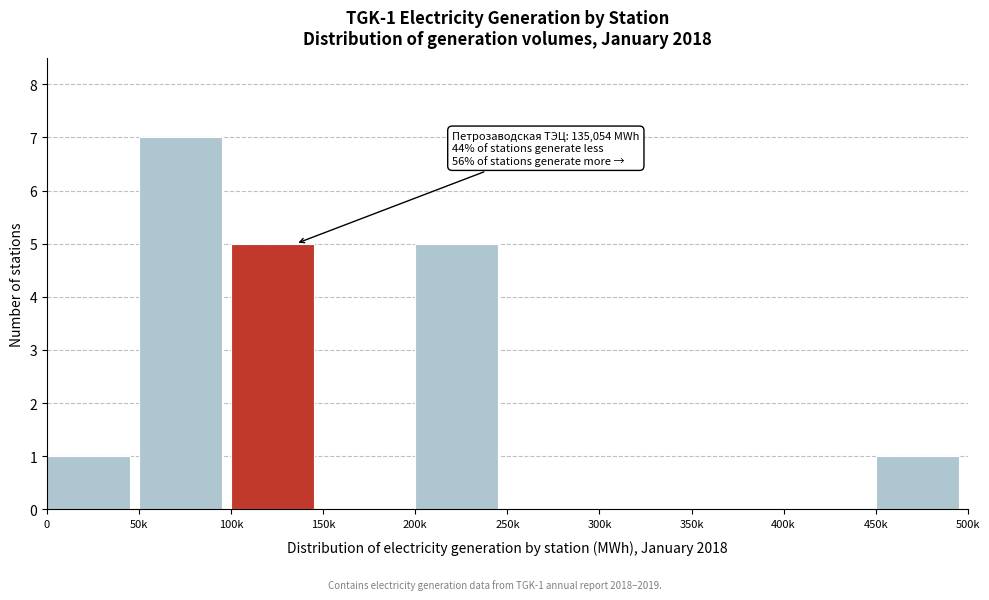

Reading left to right, list all the values displayed in this chart.

0=1	50k=7	100k=5	150k=0	200k=5	250k=0	300k=0	350k=0	400k=0	450k=1